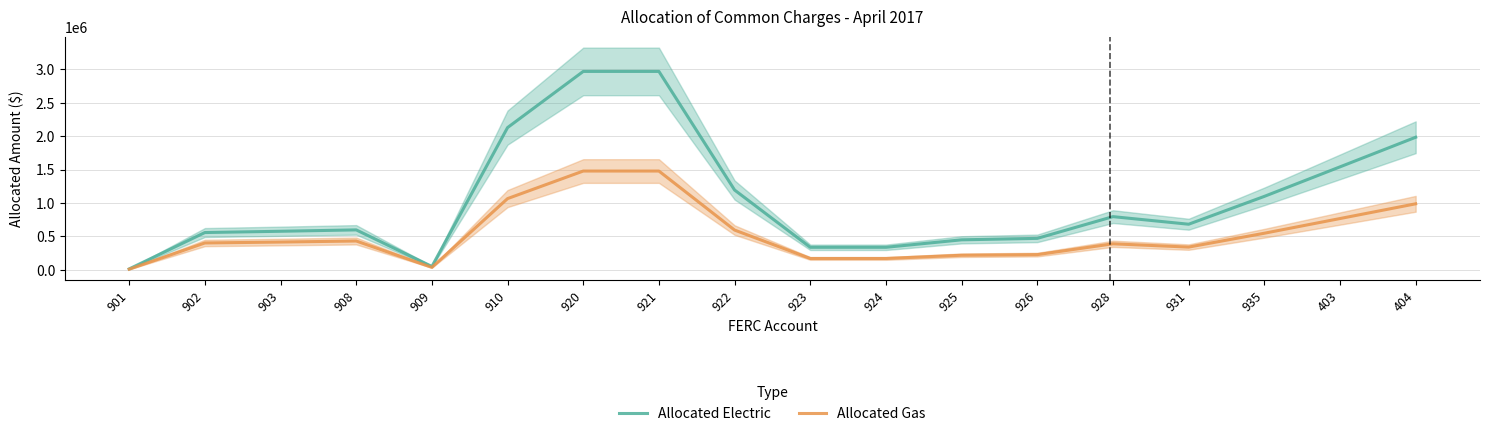

True or false: Allocated Electric and Allocated Gas intersect in this chart.

False